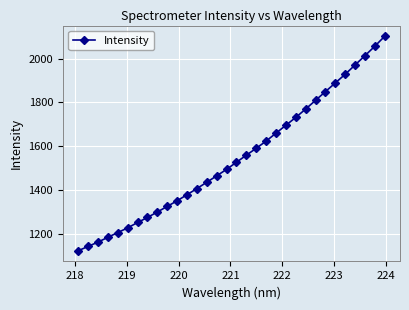

What is the value of the 2nd point from the left?

1143.2